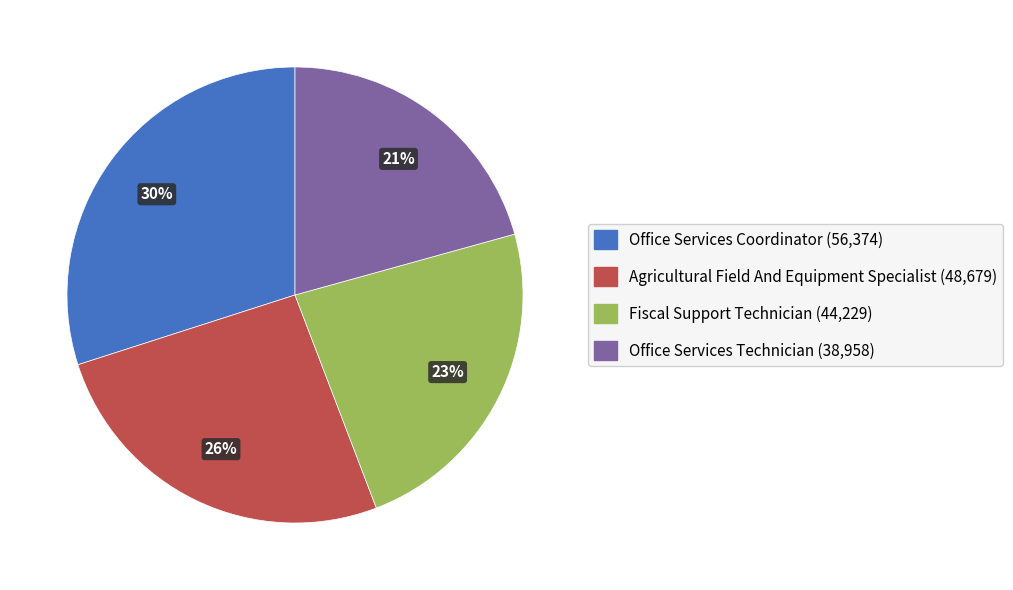

Which slice is the smallest?

Office Services Technician